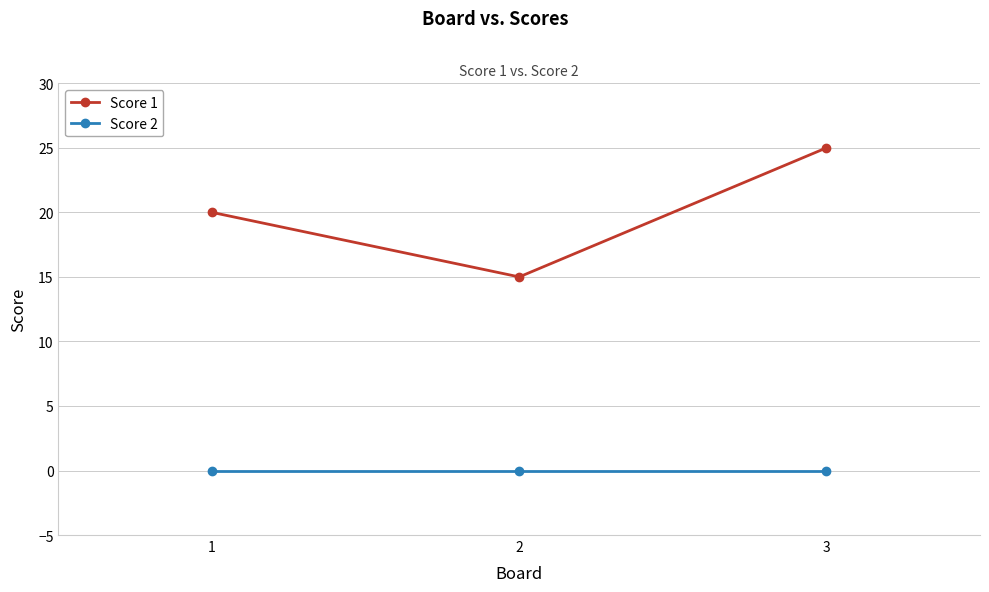

Which category has the highest value across all series?

3